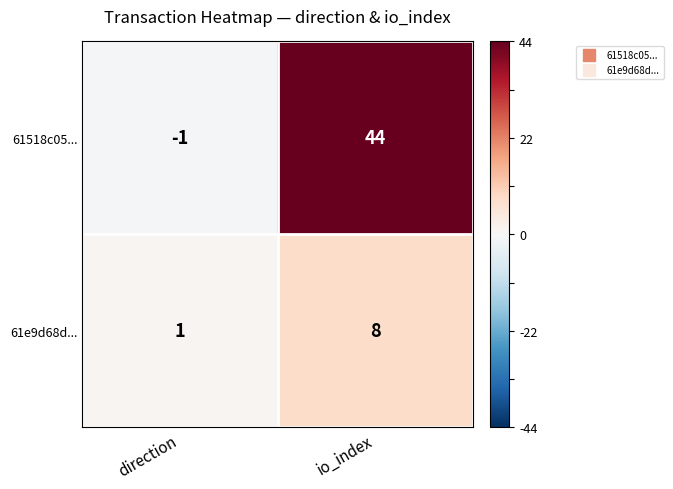

What is the difference between the 61518c05... values at io_index and direction?

45